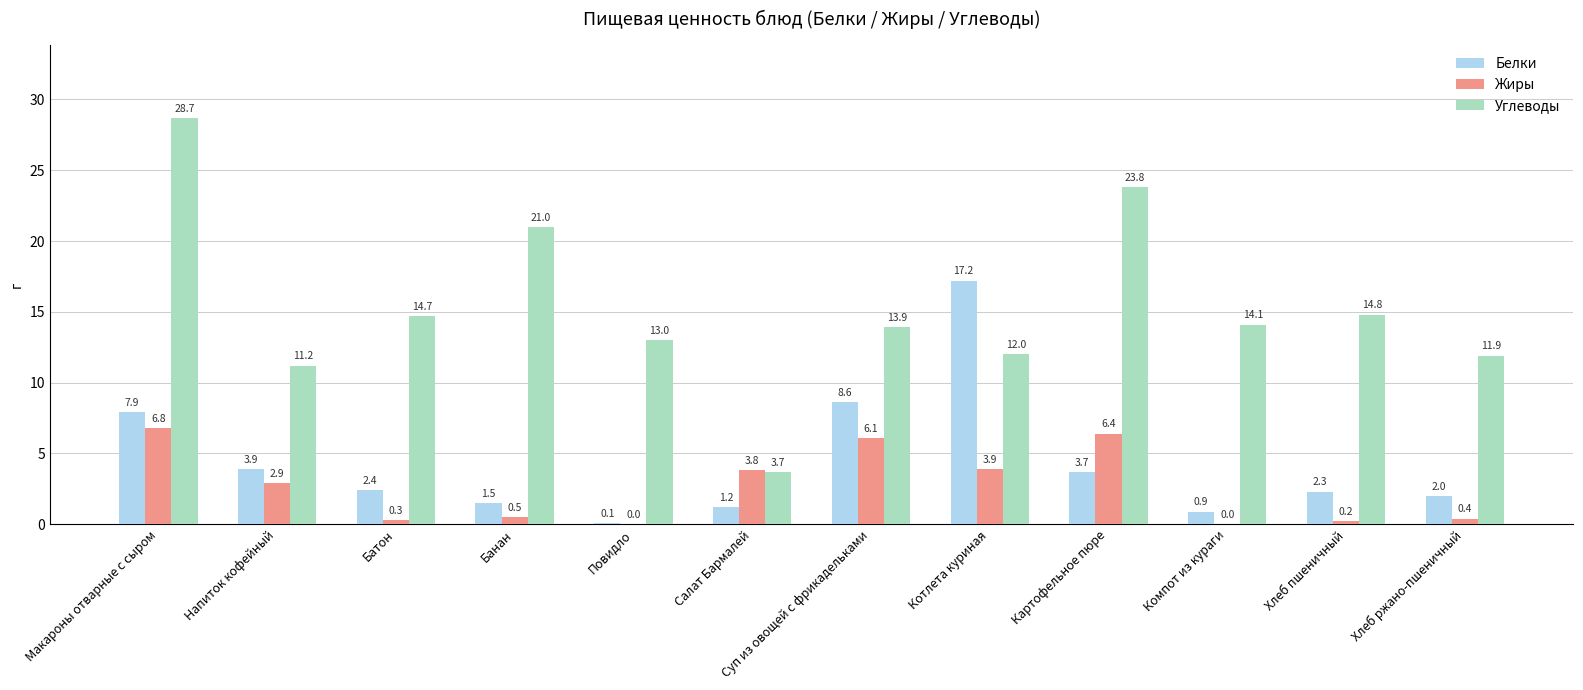

What is the sum of all Белки values?

51.7